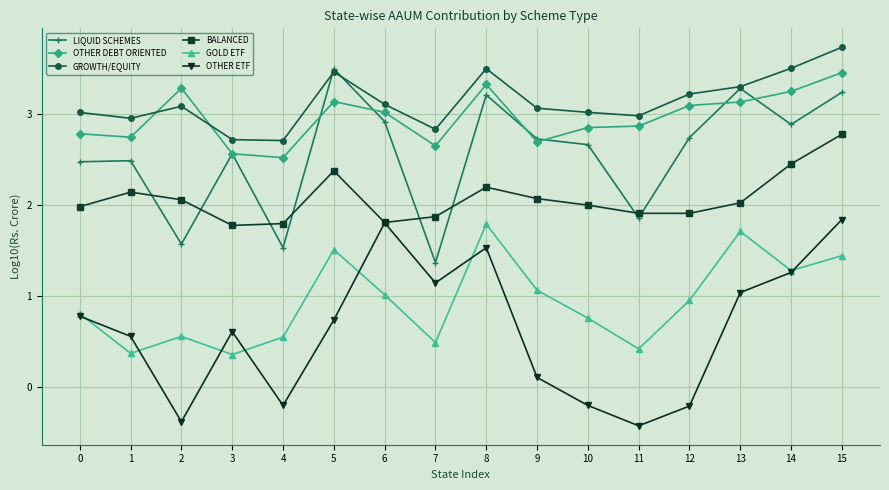

How many interior local peaks does the GOLD ETF series have?

4